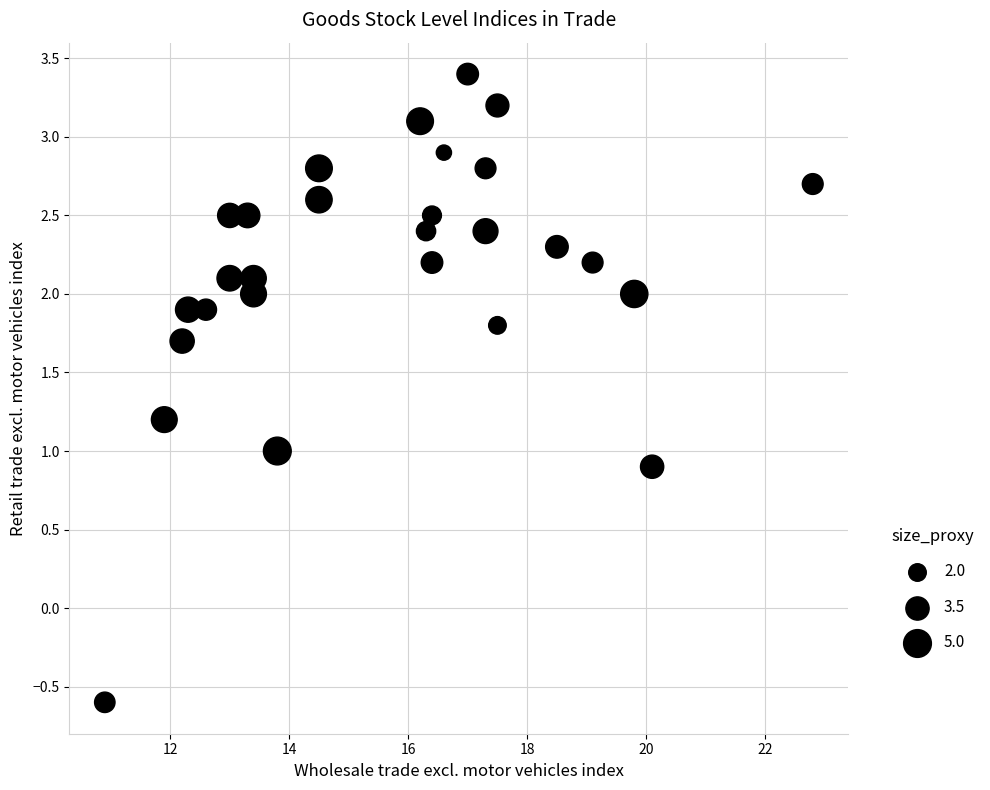

What is the range of X values (max minus min)?

11.9